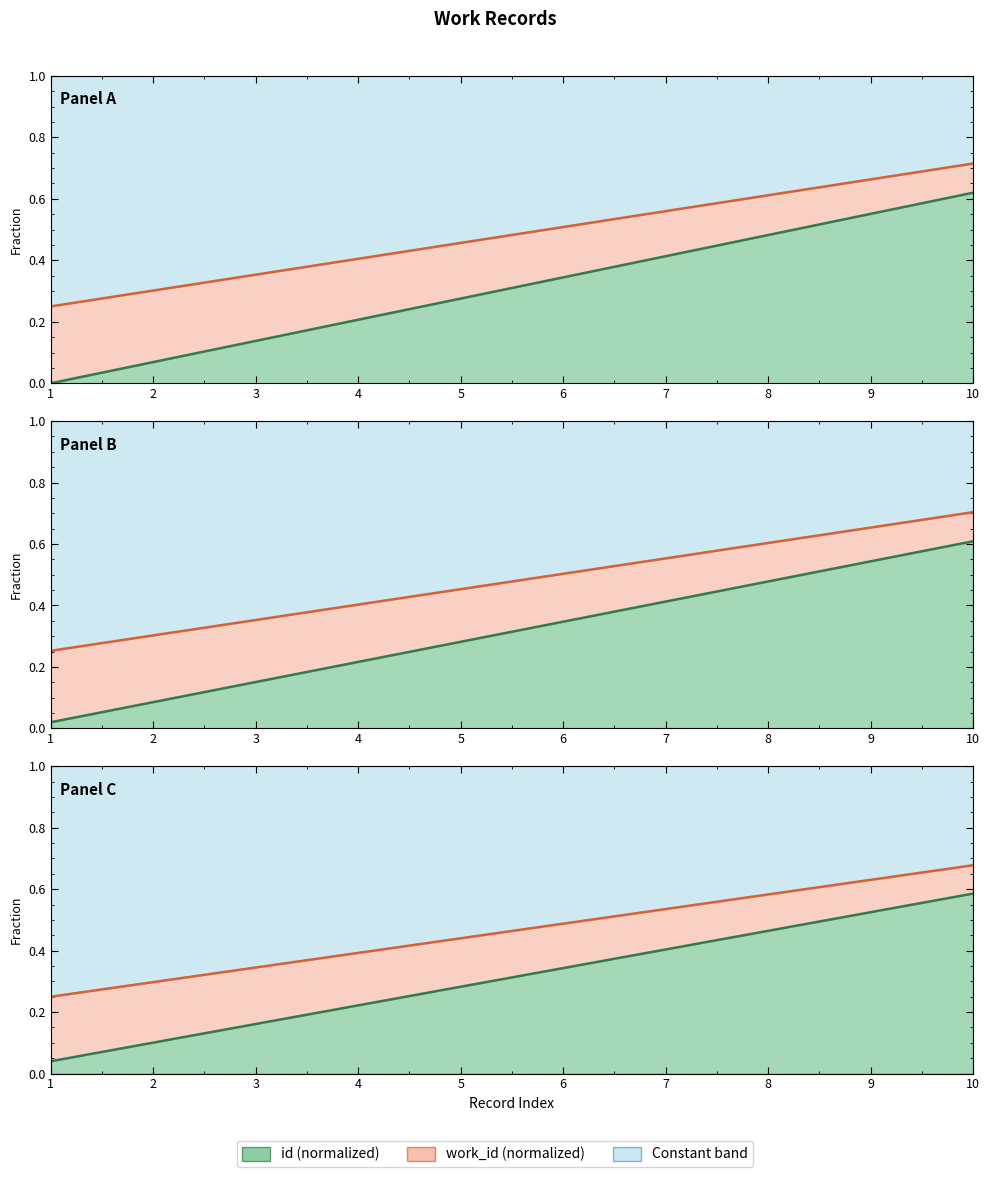

True or false: id boundary has a value of 0.0 at 1.

True